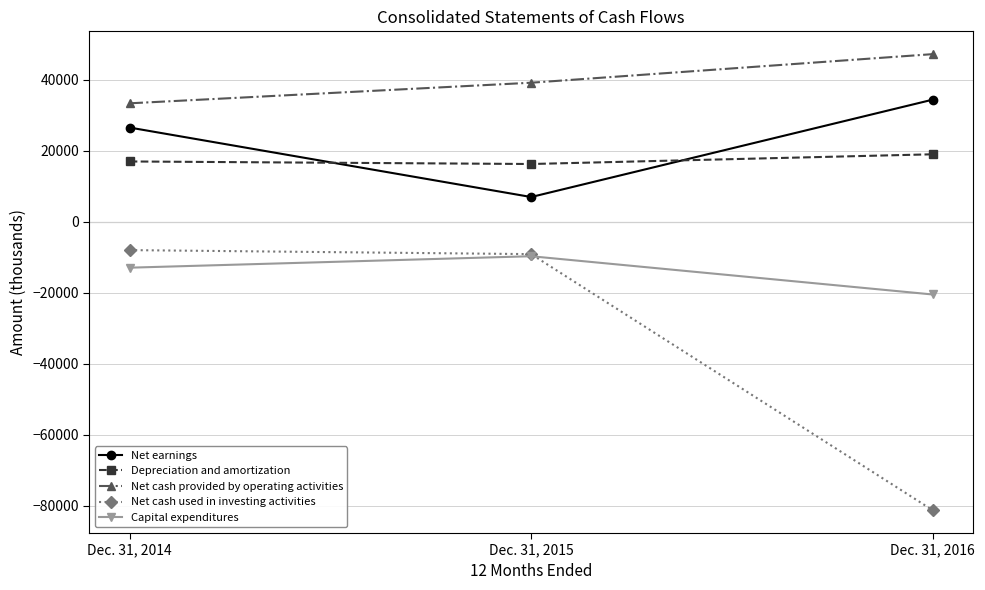

Which series changed the most between Dec. 31, 2014 and Dec. 31, 2015?

Net earnings